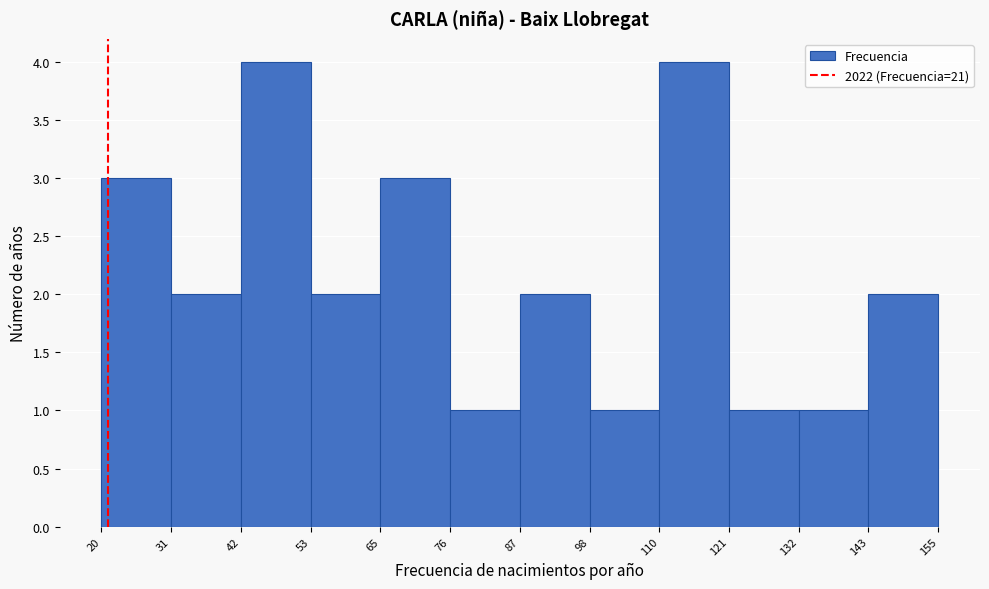

Reading left to right, transcribe this chart: for each bar, give the range it covers on the x-axis and its height. The values are not printed on the chart, so give them approximately, as read against the axis.

20 to 31: 3
31 to 42: 2
42 to 53: 4
53 to 65: 2
65 to 76: 3
76 to 87: 1
87 to 98: 2
98 to 110: 1
110 to 121: 4
121 to 132: 1
132 to 143: 1
143 to 155: 2